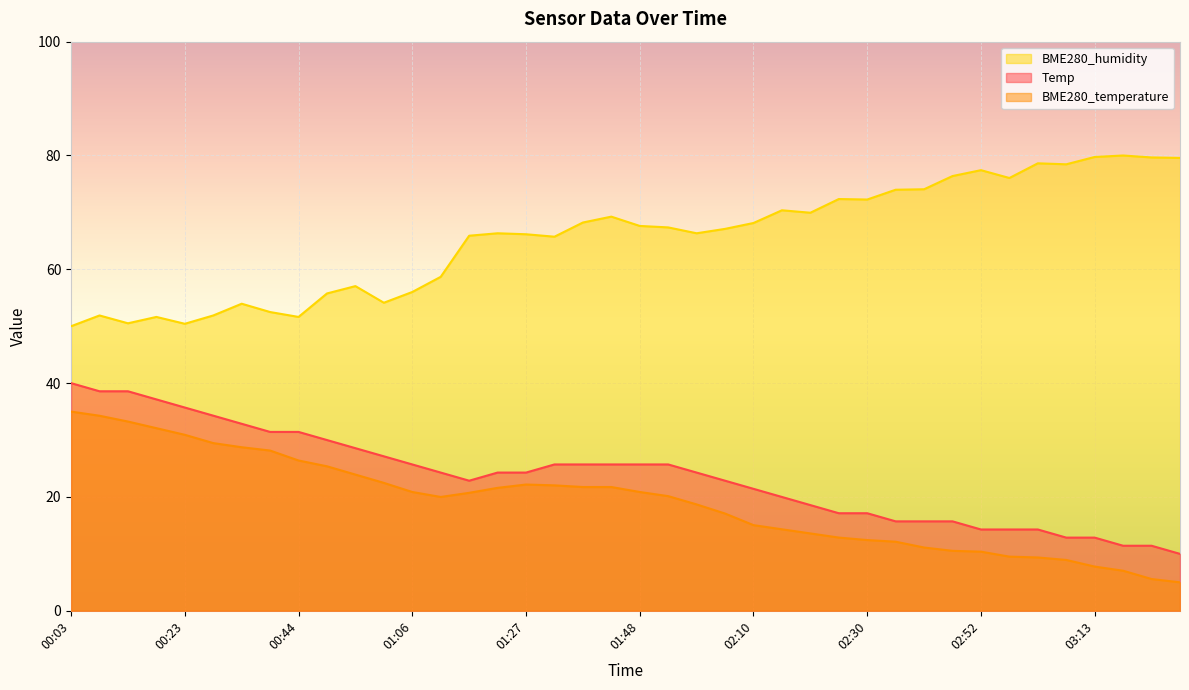

What is the difference between the second highest and second lowest values in the BME280_humidity series?

29.3